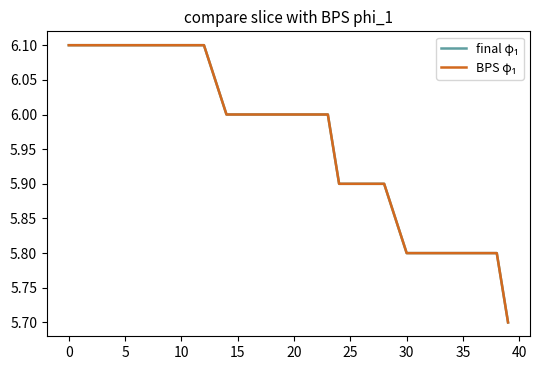

Does the chart have visible grid lines?

No